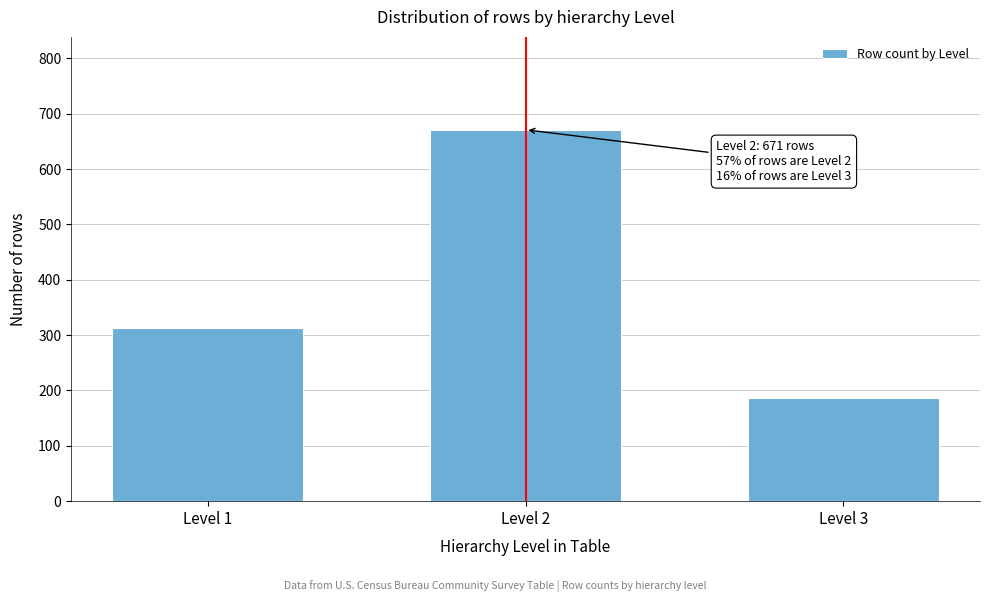

Reading left to right, what are all the values shown in this chart?

Level 1=312	Level 2=671	Level 3=186